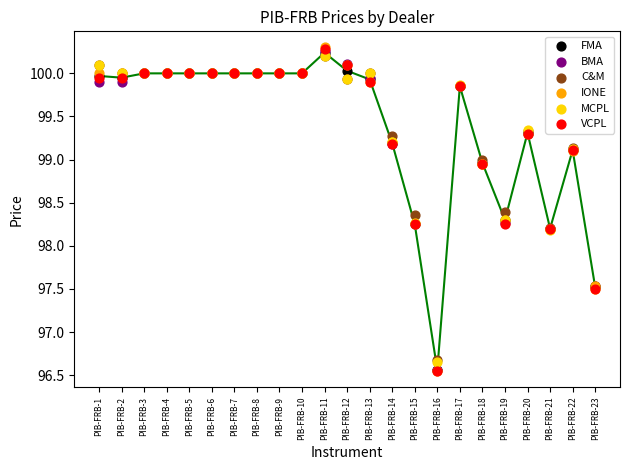

What are all the series names shown in the legend?

FMA, BMA, C&M, IONE, MCPL, VCPL